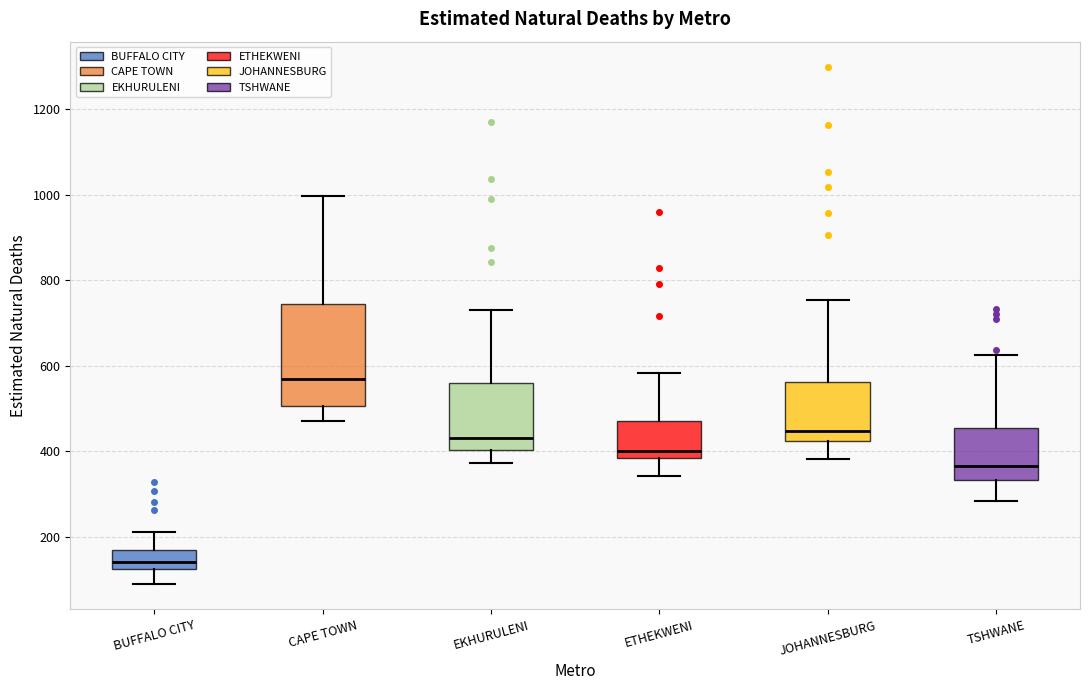

Reading left to right, read every box against the y-axis: the position of its median line, the range the box covers, and the ends of its whiskers. The values are not printed on the chart, so give them approximately, as read against the axis.

BUFFALO CITY: median 140, box 120 to 160, whiskers 100 to 220
CAPE TOWN: median 560, box 500 to 740, whiskers 480 to 1000
EKHURULENI: median 420, box 400 to 560, whiskers 380 to 720
ETHEKWENI: median 400, box 380 to 480, whiskers 340 to 580
JOHANNESBURG: median 440, box 420 to 560, whiskers 380 to 760
TSHWANE: median 360, box 340 to 460, whiskers 280 to 620